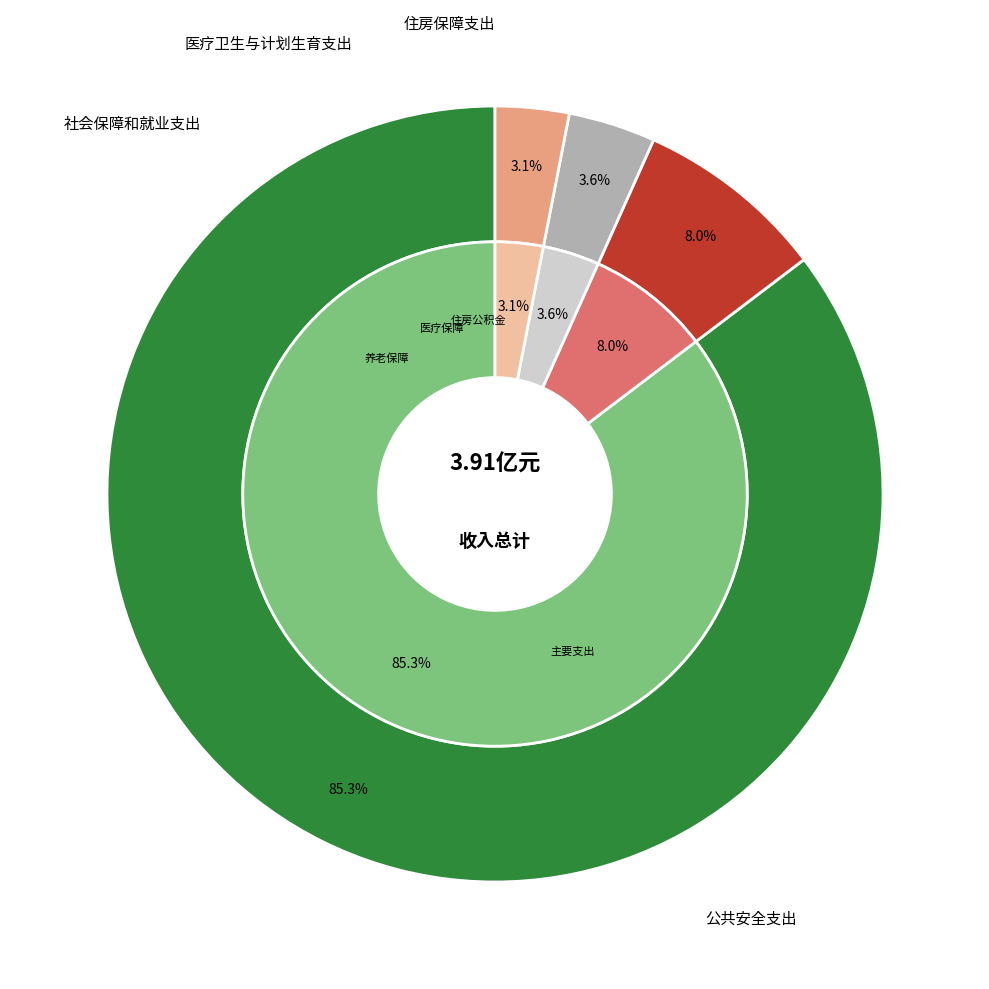

Rank the categories by value from highest to lowest.

公共安全支出, 社会保障和就业支出, 医疗卫生与计划生育支出, 住房保障支出